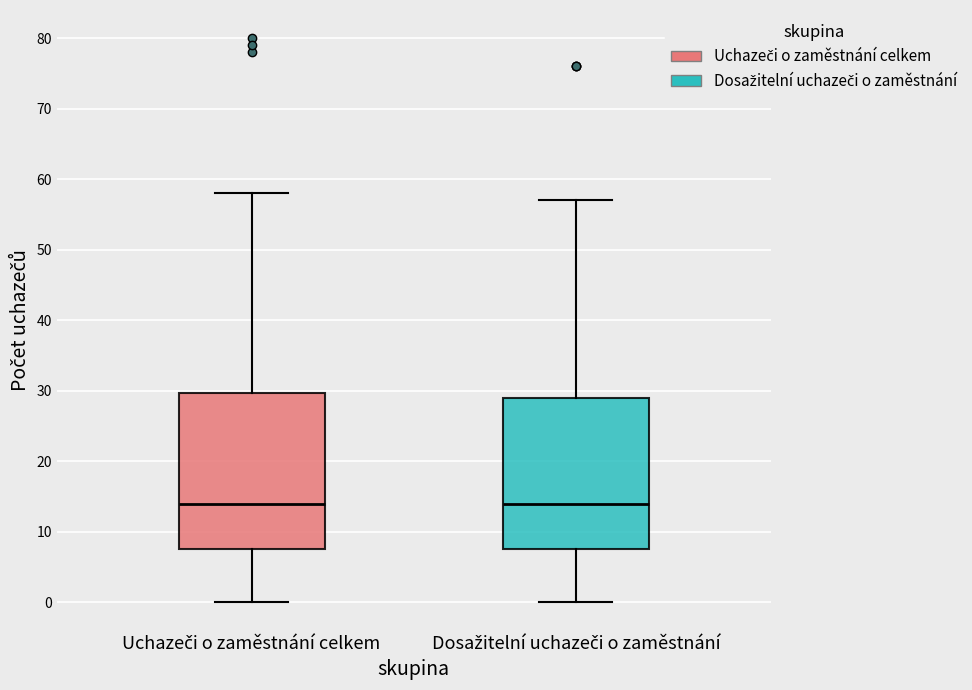

Reading left to right, read every box against the y-axis: the position of its median line, the range the box covers, and the ends of its whiskers. The values are not printed on the chart, so give them approximately, as read against the axis.

Uchazeči o zaměstnání celkem: median 14, box 8 to 30, whiskers 0 to 58
Dosažitelní uchazeči o zaměstnání: median 14, box 8 to 29, whiskers 0 to 57